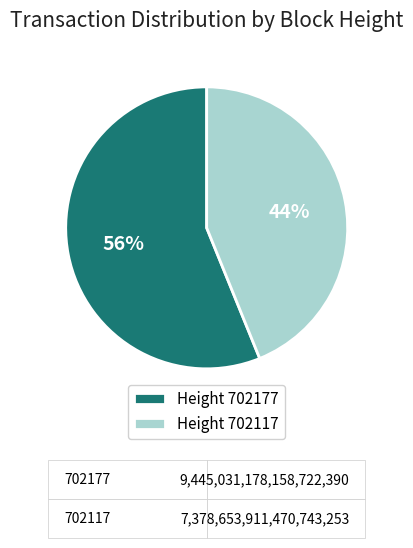

Which category has the smallest portion of the pie?

Height 702117